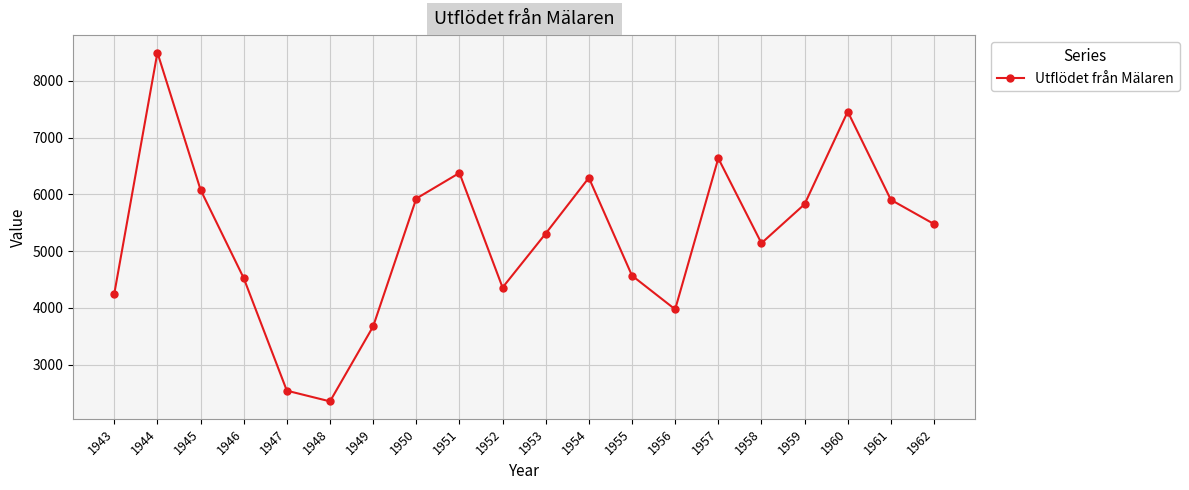

Read the value at 1958.

5141.0